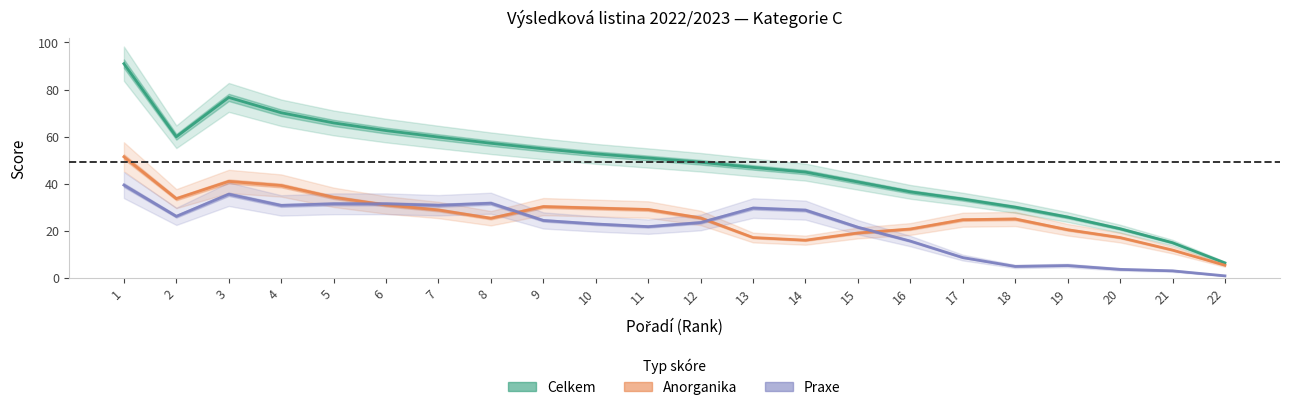

What is the value of the Praxe point at the 16th from the left?

15.8